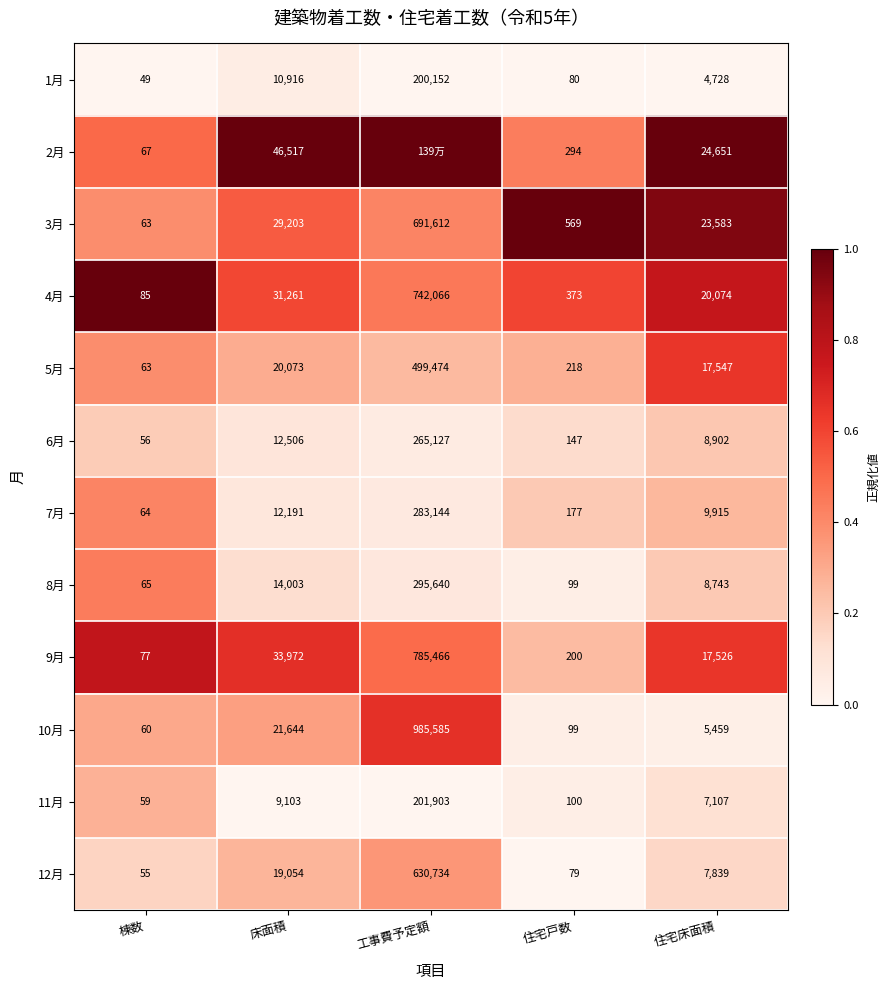

What is the sum of the 6月 values at 工事費予定額 and 床面積?

277633